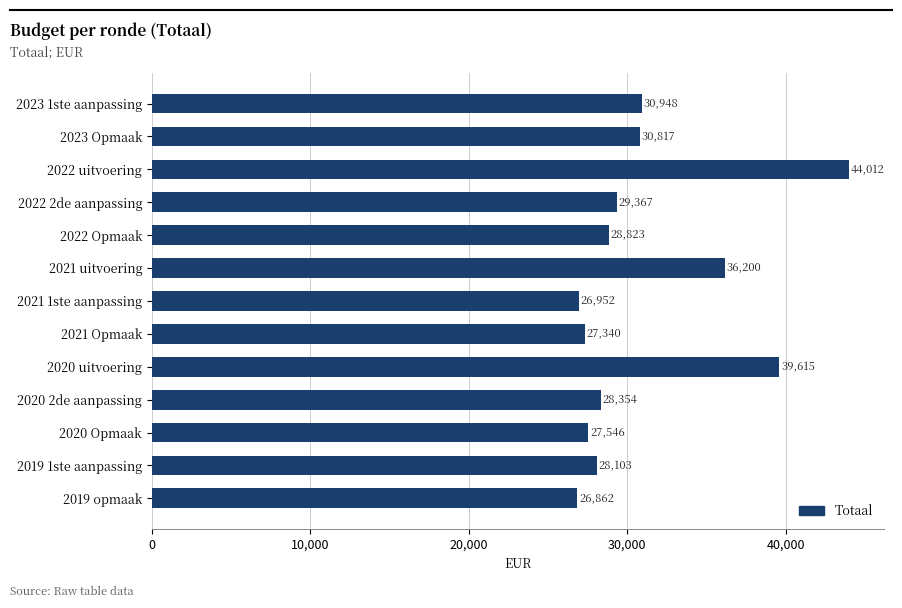

What is the ratio of the value at 2022 uitvoering to the value at 2020 2de aanpassing?

1.6